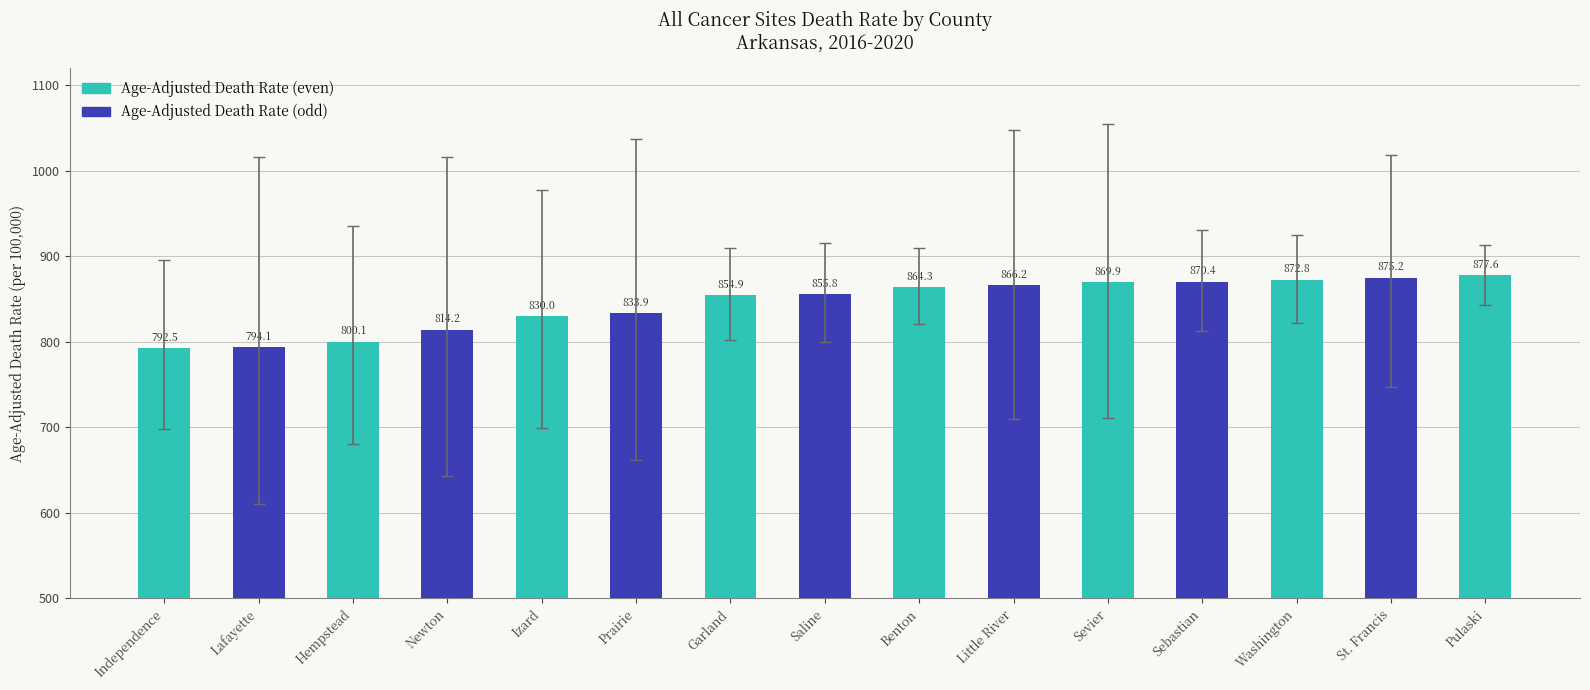

What is the value of the 11th bar from the left?

869.9